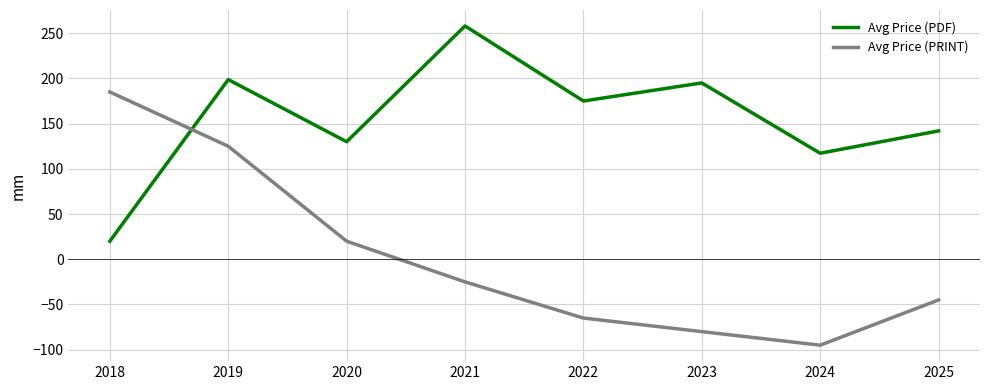

Between 2018 and 2020, which series saw the biggest shift?

Avg Price (PRINT)